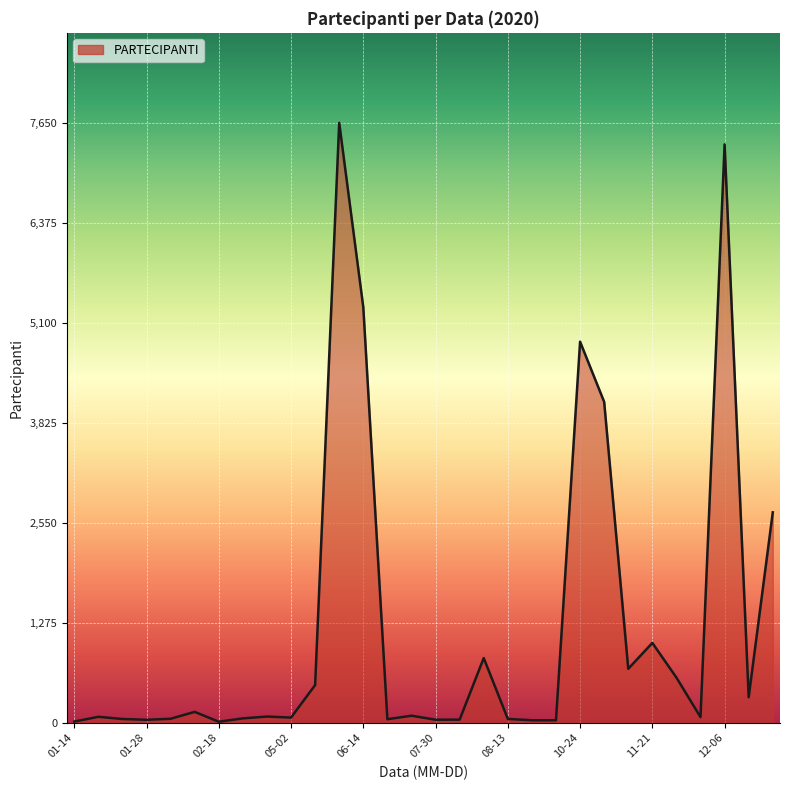

What is the greatest value displayed?

7650